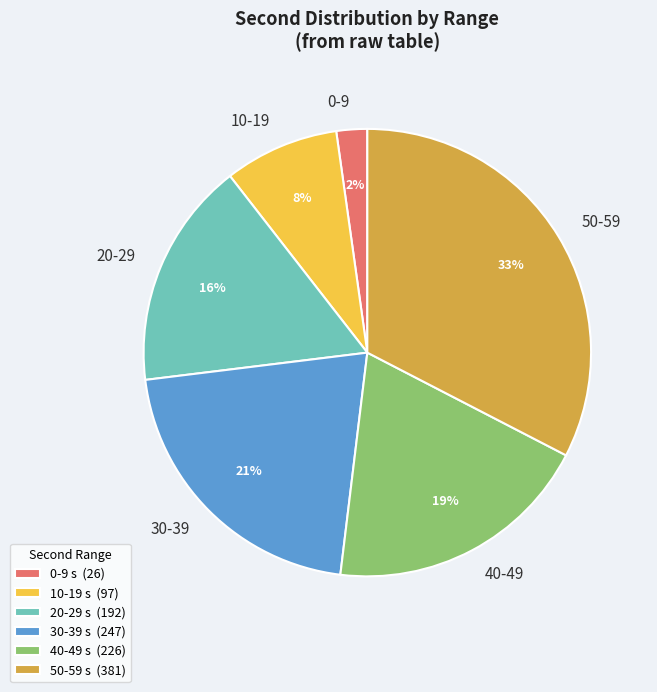

Combined, do 0-9 and 50-59 account for over 50%?

No